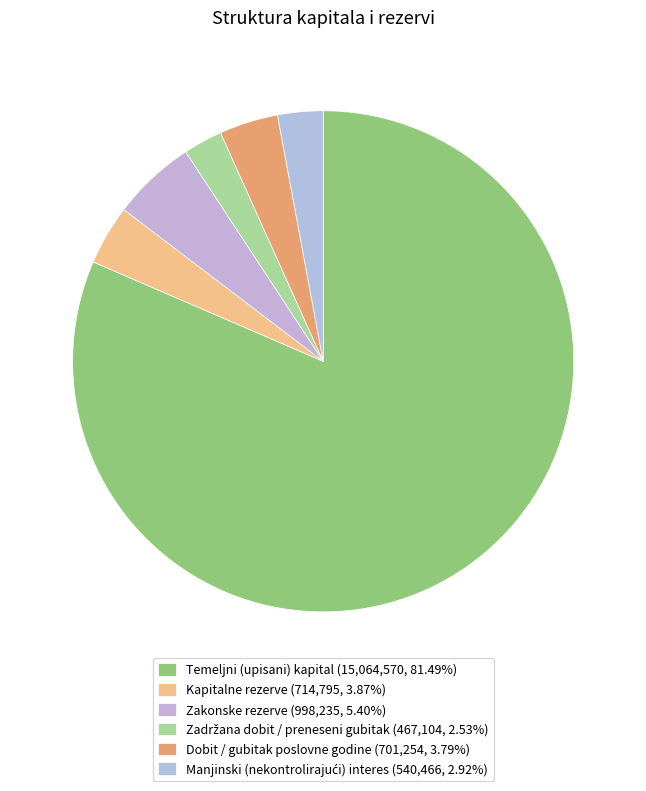

How many slices are in this pie chart?

6